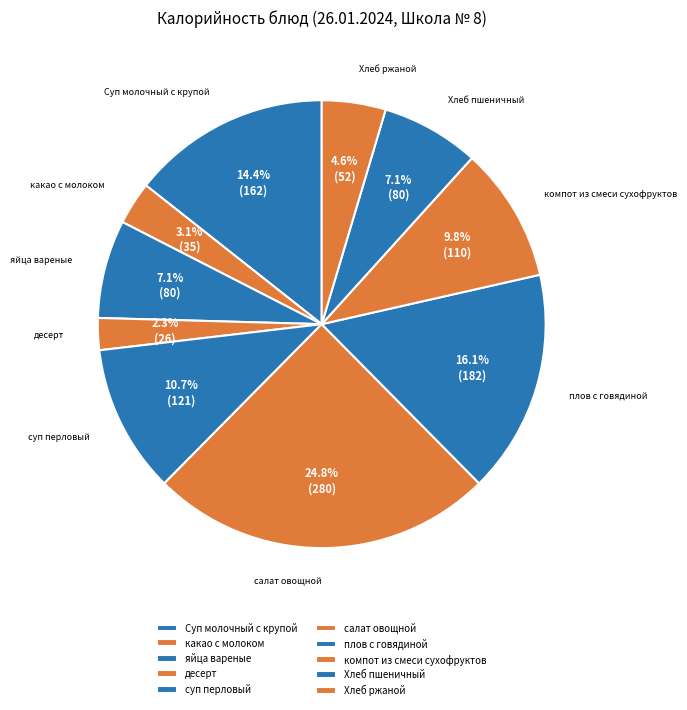

To the nearest percent, what portion does яйца вареные represent?

7%